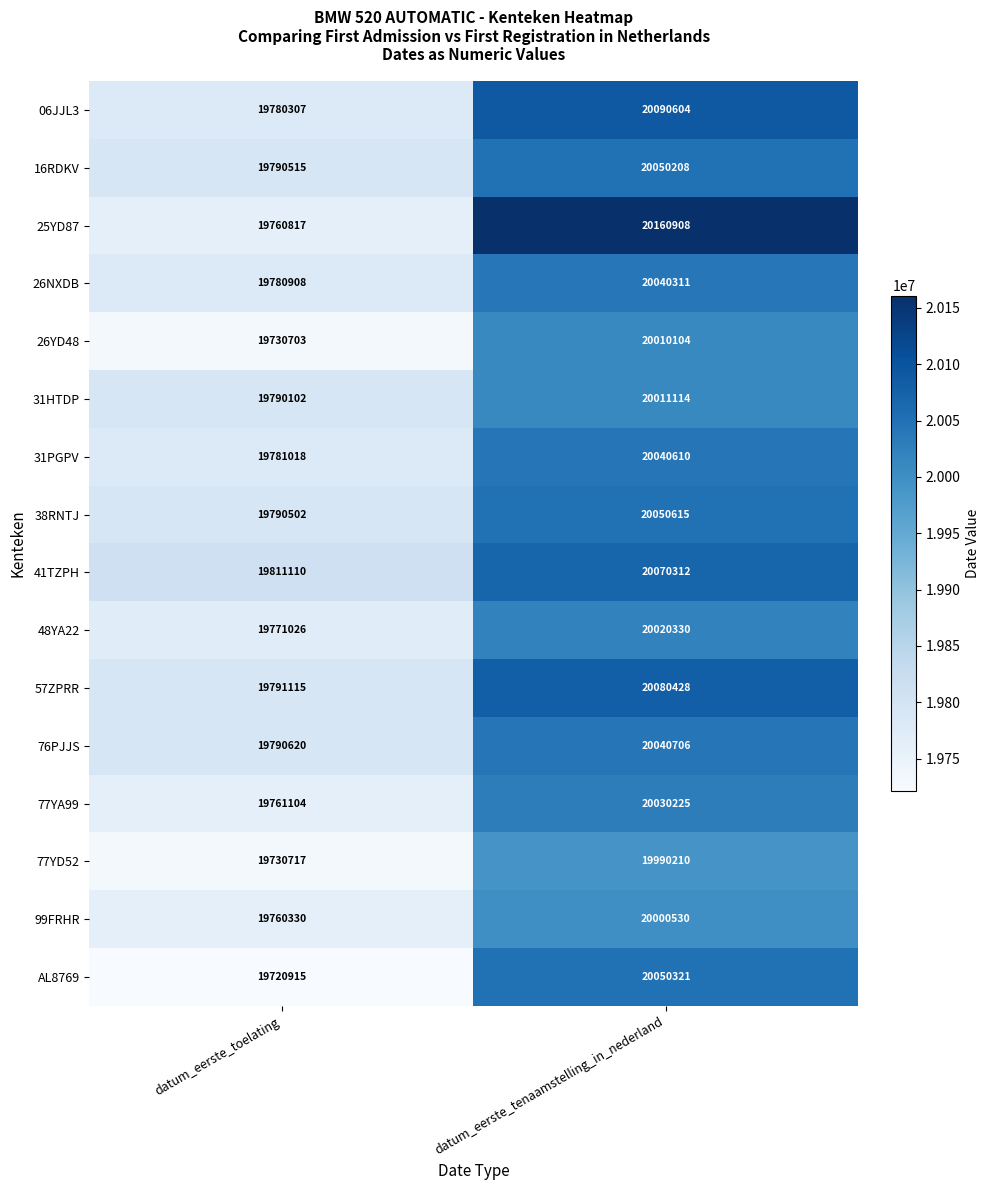

At how many categories does at least one series exceed 19761084?

2